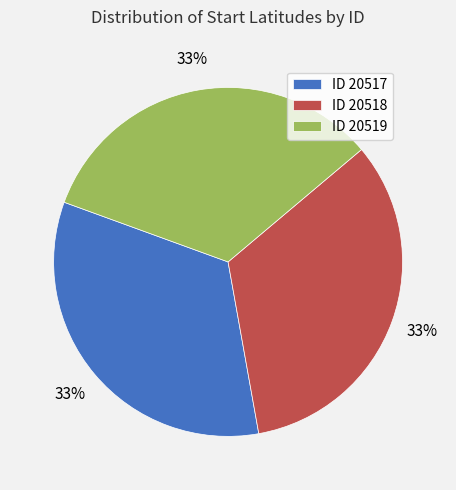

To the nearest percent, what is the average slice percentage?

33%